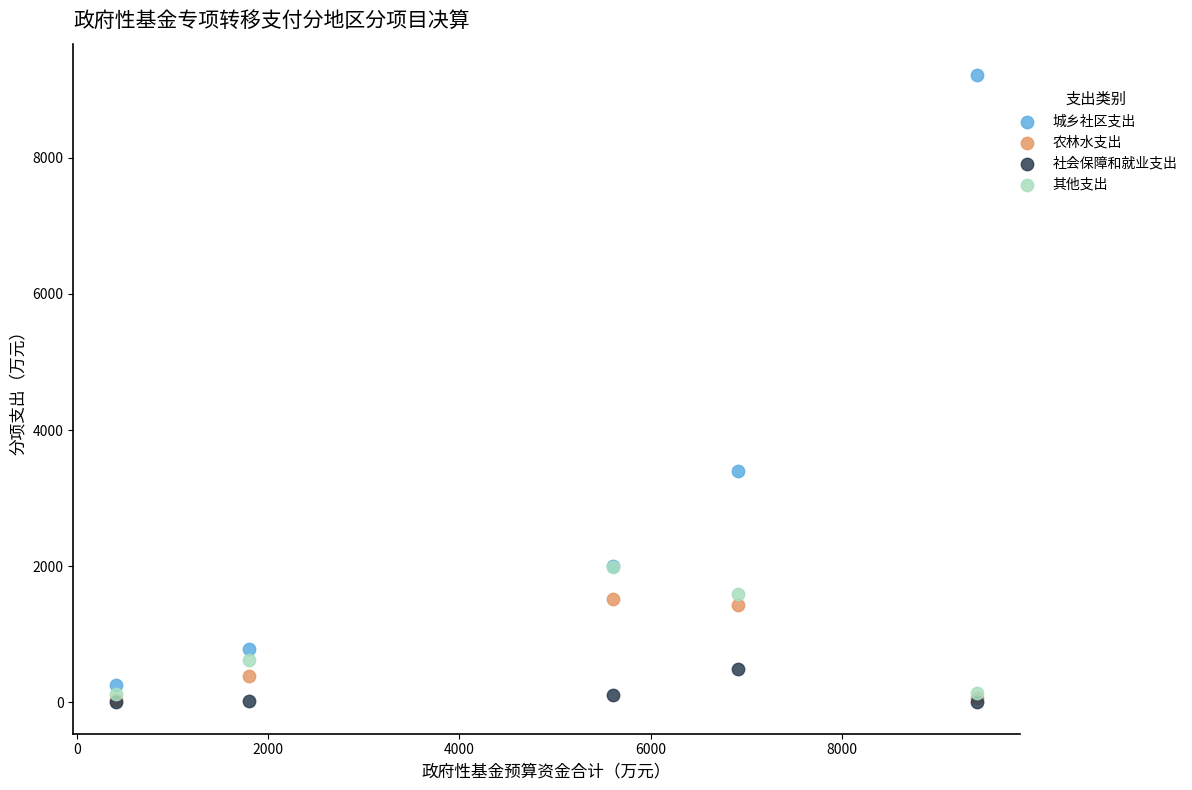

In the 城乡社区支出 series, what Y value is closest to 4734?

3400.0